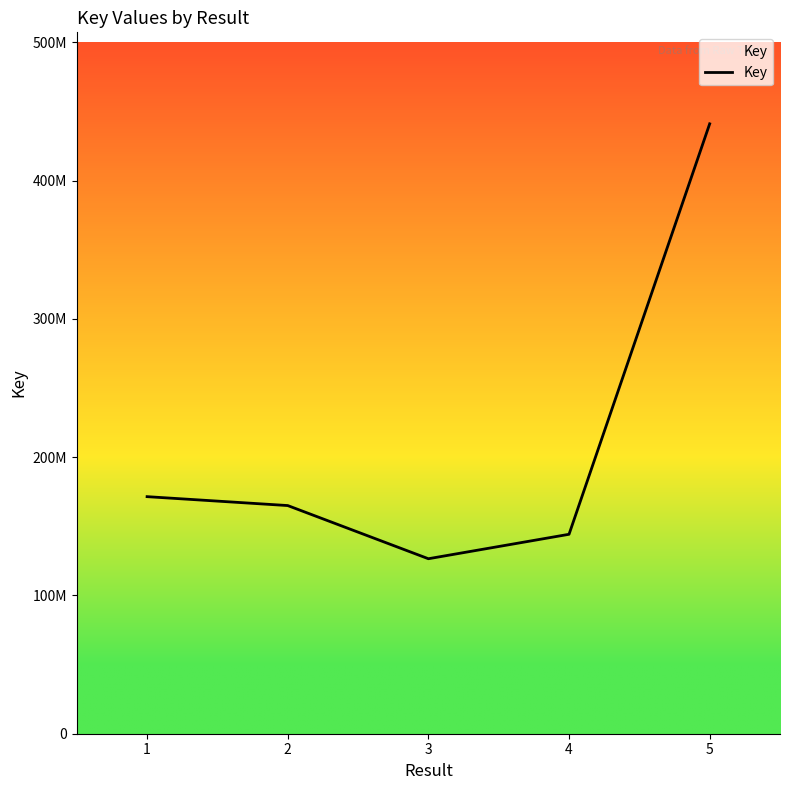

Rank the categories by value from lowest to highest.

3, 4, 2, 1, 5